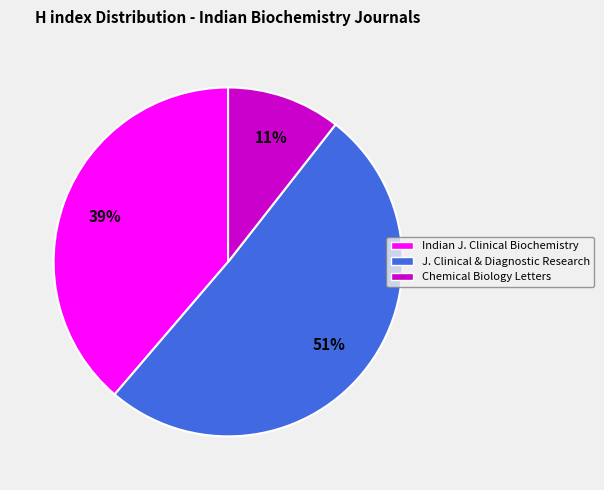

How many segments does this pie chart have?

3